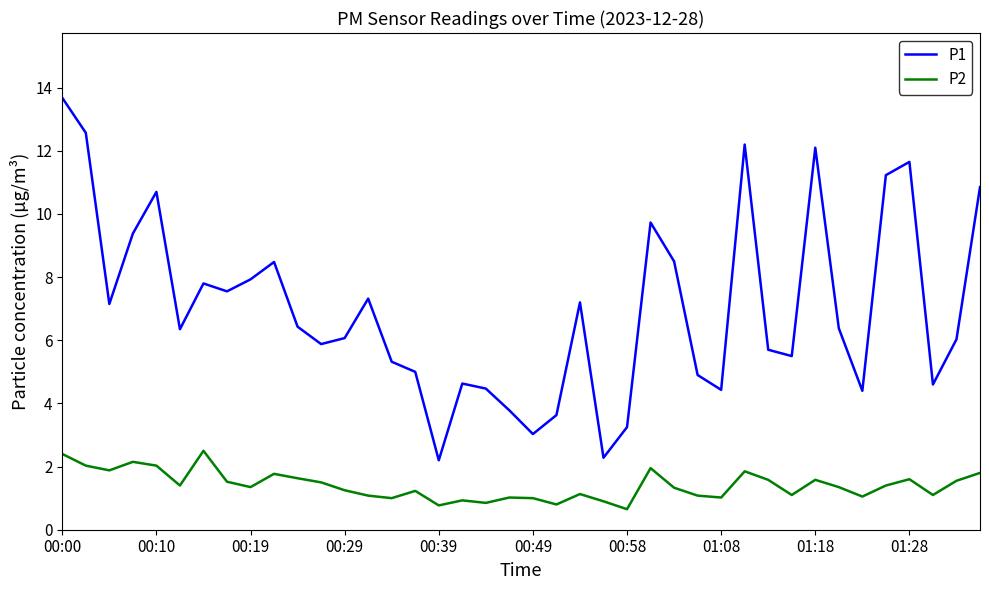

True or false: P1 and P2 intersect in this chart.

False